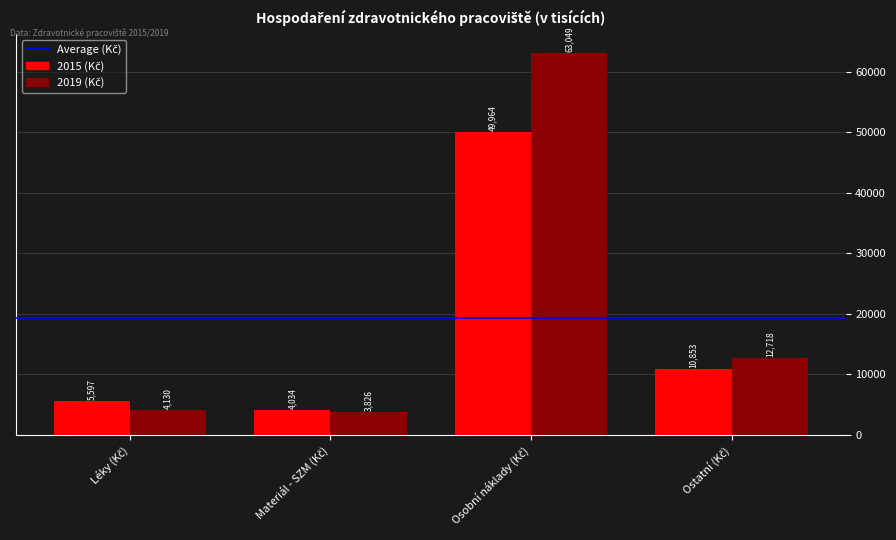

How many bars are there in each group?

2